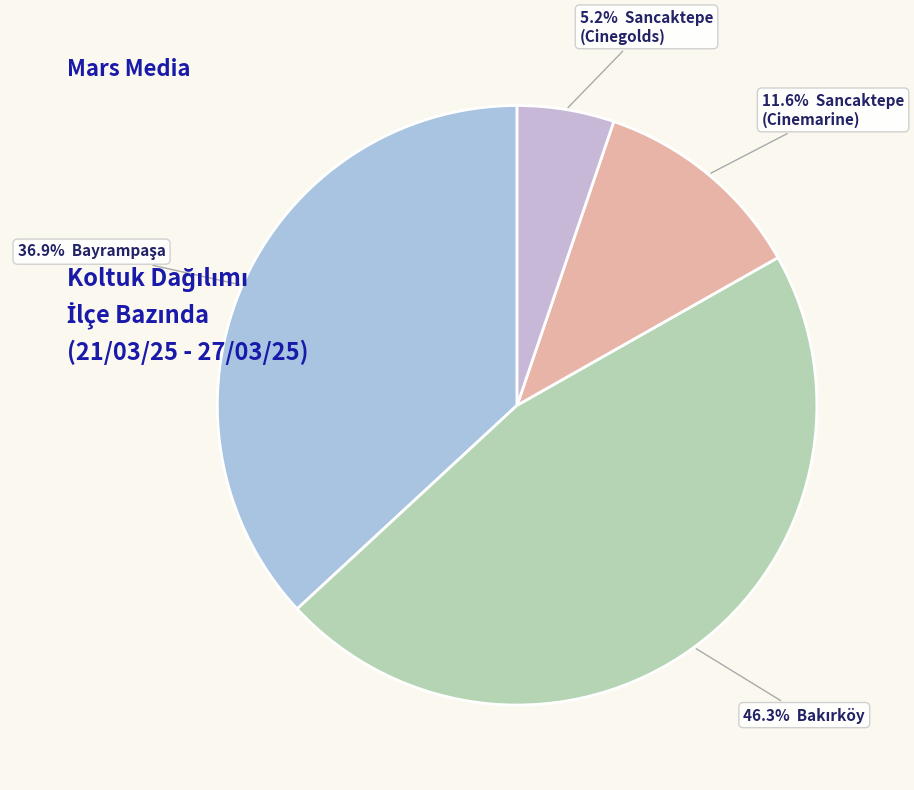

How many segments does this pie chart have?

4